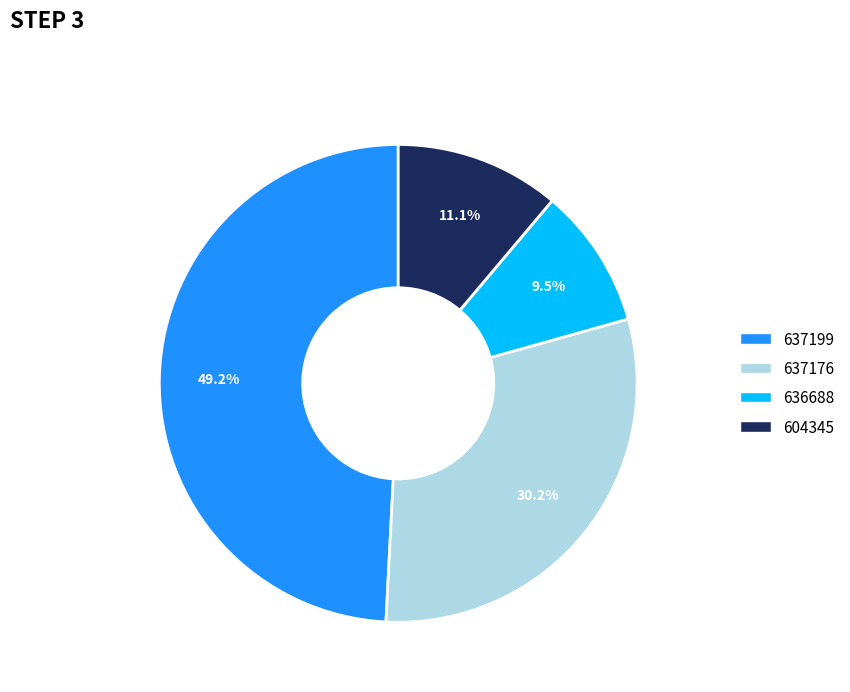

Count the number of slices in the pie.

4